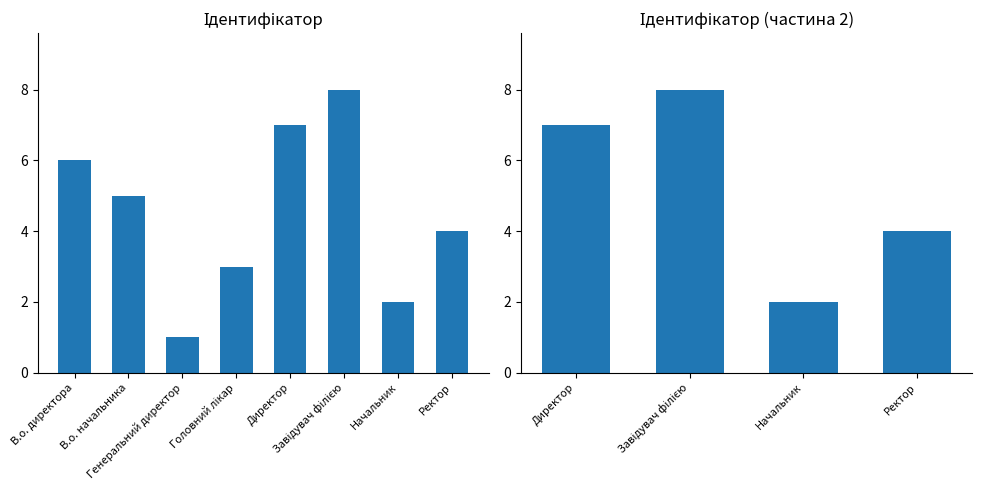

Reading right to left, list all the values displayed in this chart.

Ректор=4	Начальник=2	Завідувач філією=8	Директор=7	Головний лікар=3	Генеральний директор=1	В.о. начальника=5	В.о. директора=6